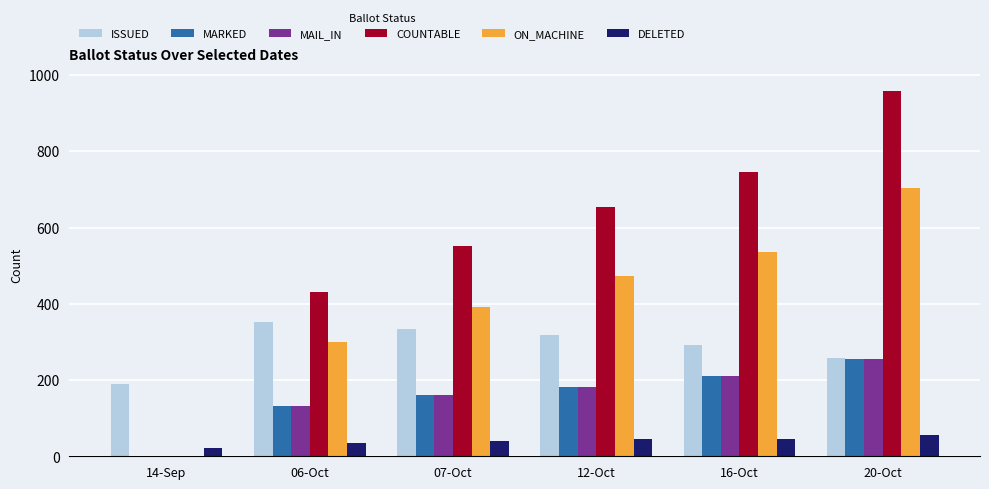

How many series are shown in this chart?

6